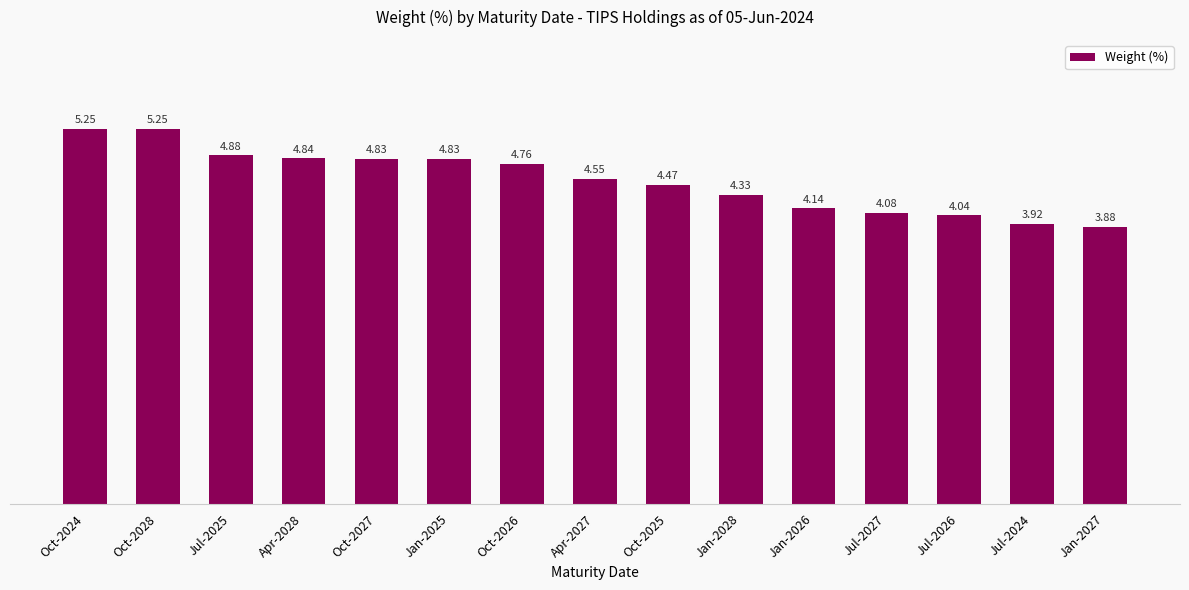

Are the bars horizontal?

No